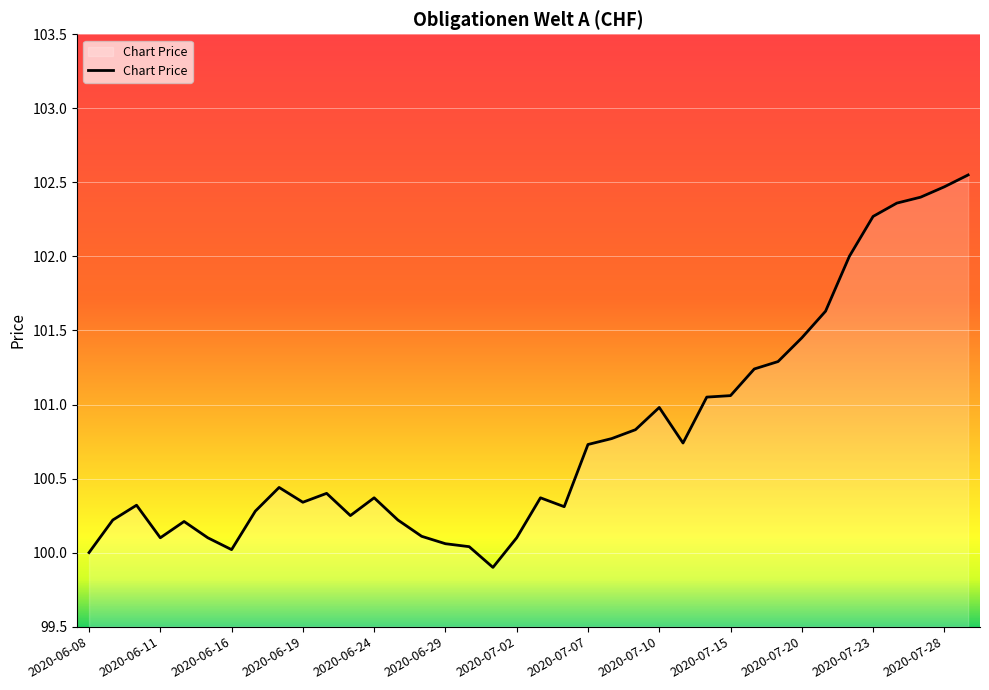

What is the minimum value shown in the chart?

99.9